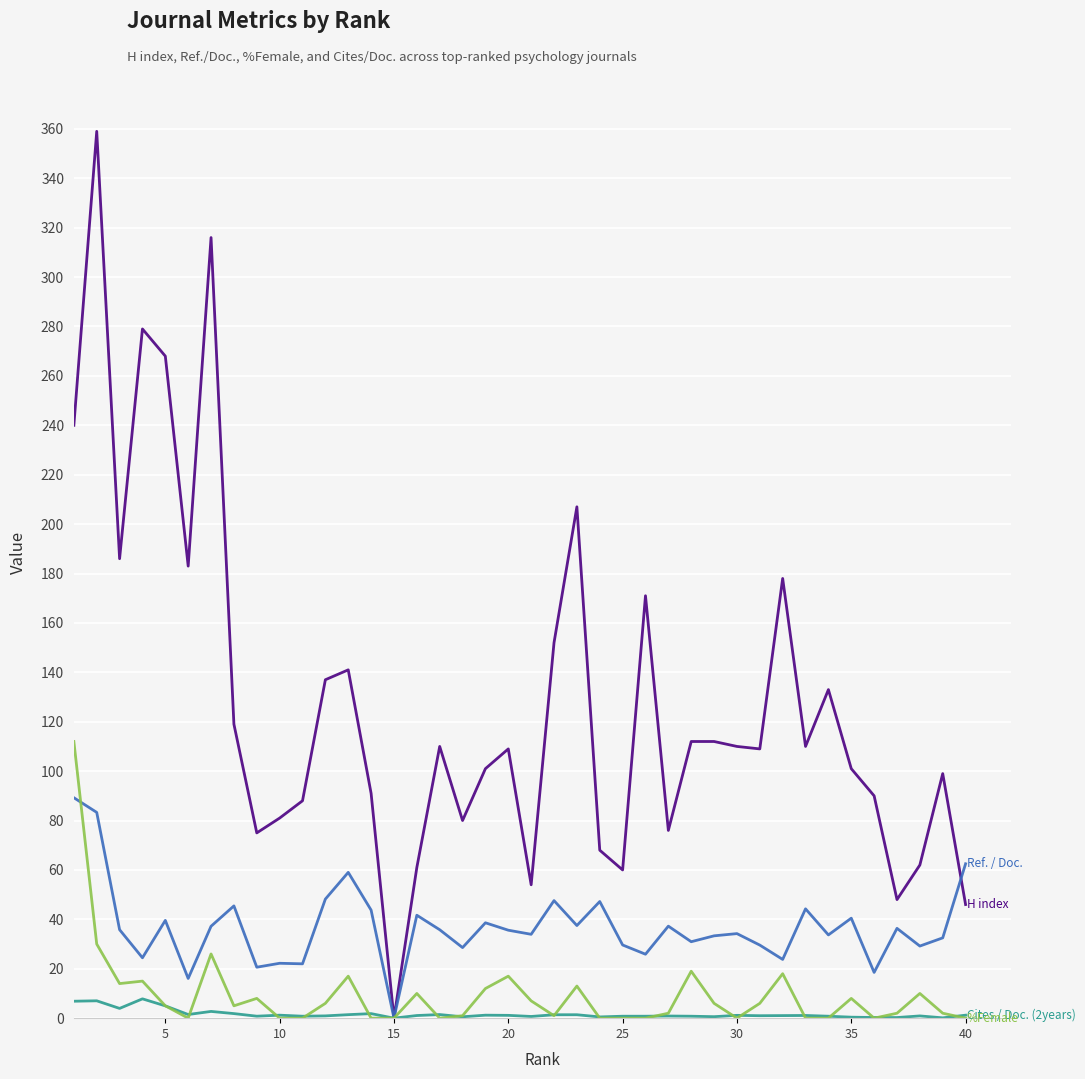

What is the maximum value shown in the chart?

359.0